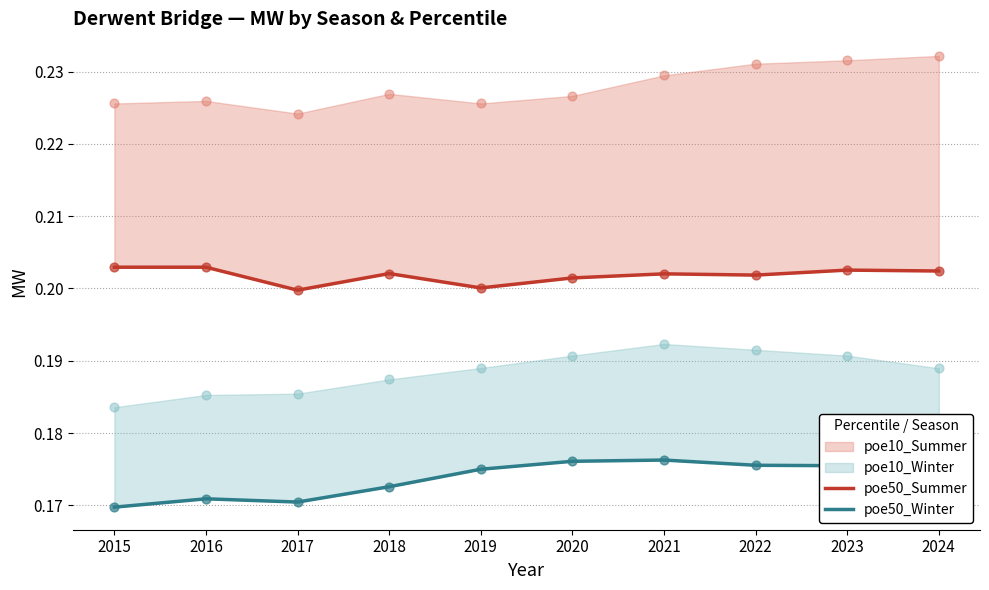

Which series contains the lowest Y value?

poe50_Winter